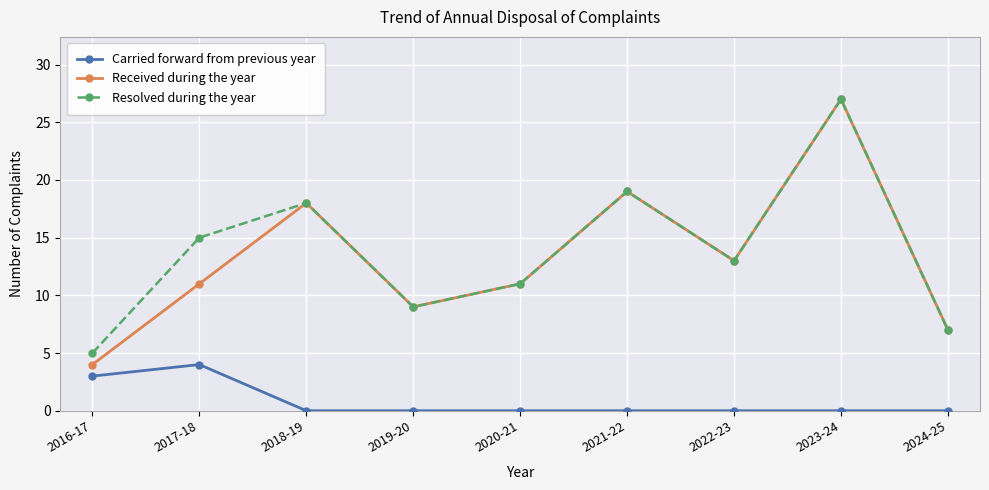

Where is Received during the year nearest to the value 15?

2022-23